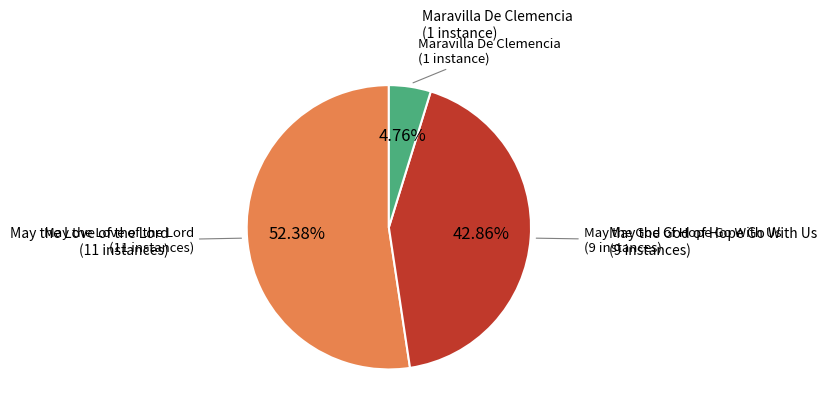

Is there a majority slice in this chart?

Yes